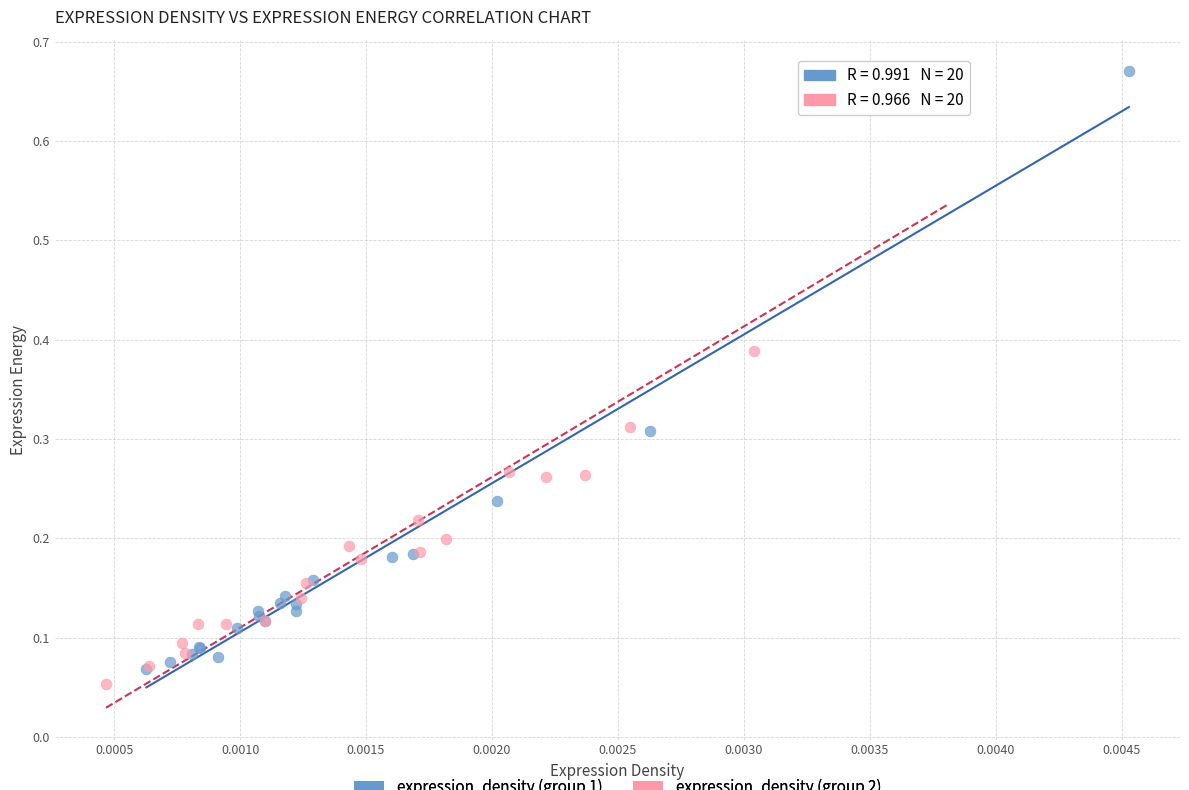

What are all the series names shown in the legend?

expression_density (group 1), expression_density (group 2)